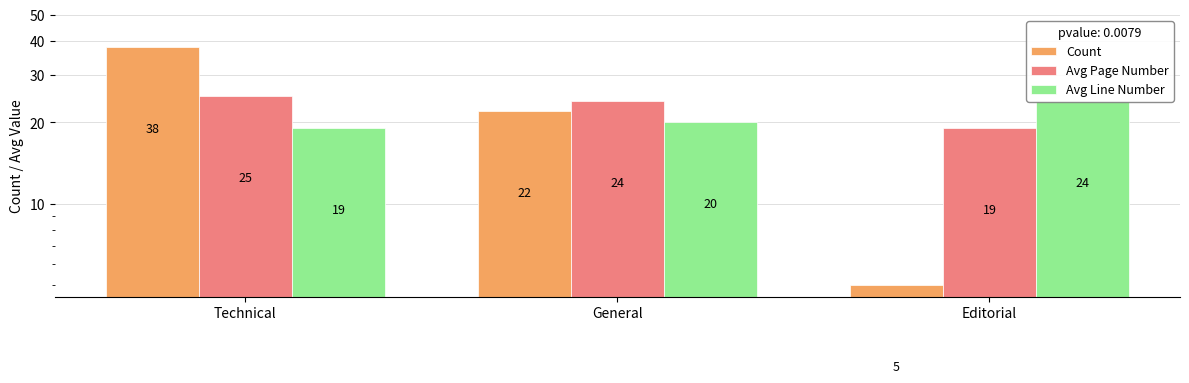

Reading left to right, extract all data points from this chart.

Count: Technical=38	General=22	Editorial=5
Avg Page Number: Technical=25	General=24	Editorial=19
Avg Line Number: Technical=19	General=20	Editorial=24